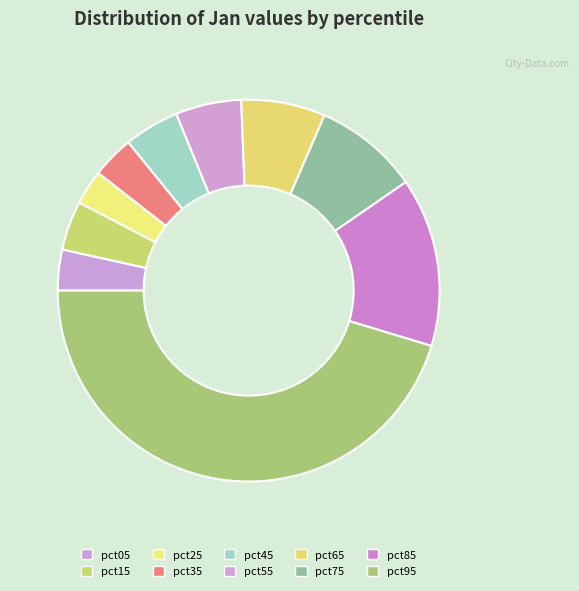

How many slices are in this pie chart?

10